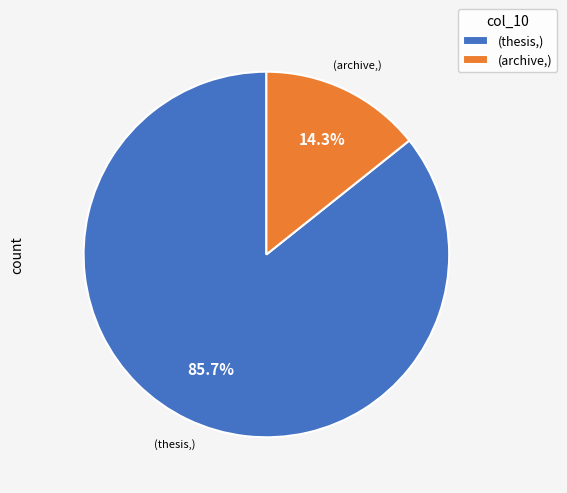

What is the majority slice?

(thesis,)